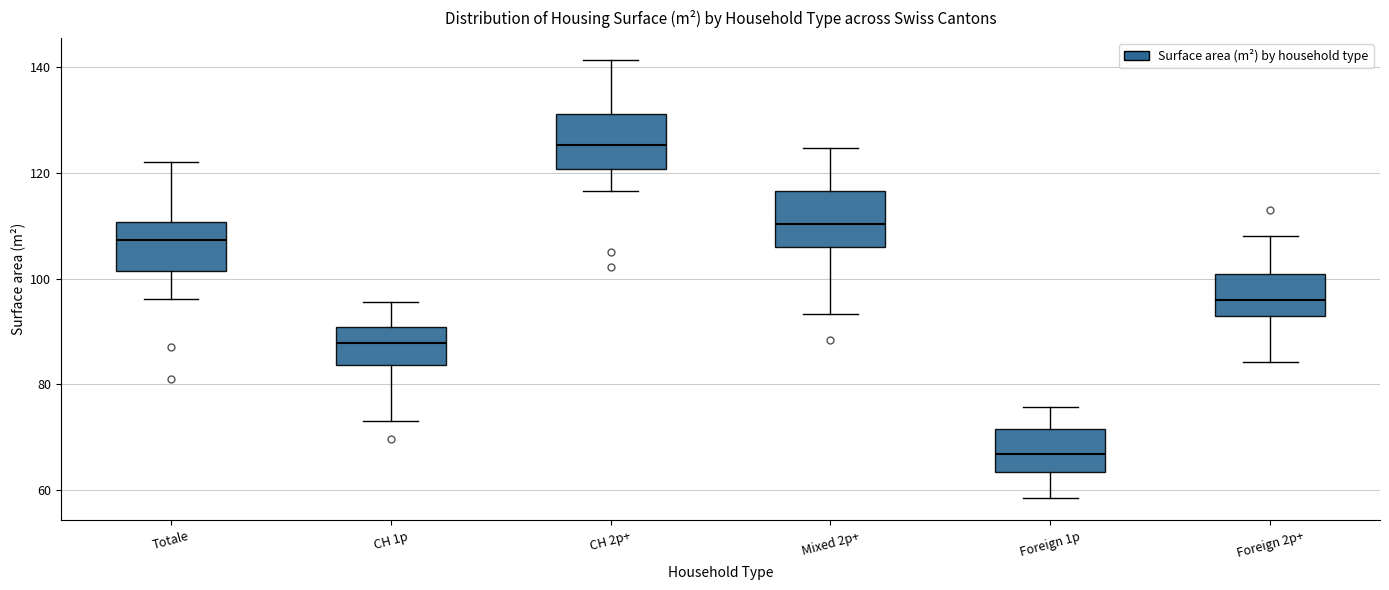

Where is the lower edge of the box for Foreign 2p+ on the y-axis? The values are not printed on the chart, so give them approximately, as read against the axis.

92